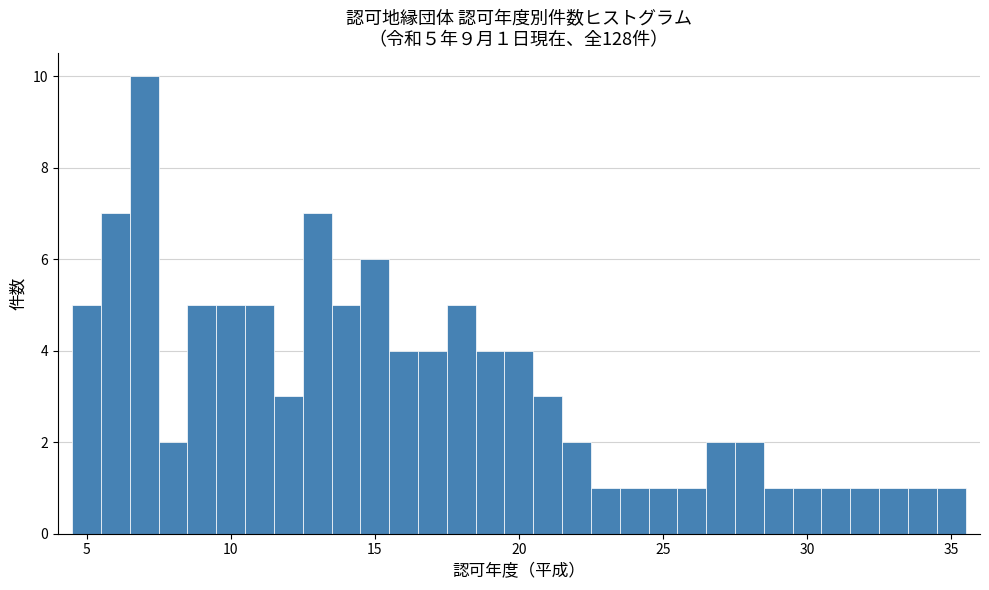

Read against the x-axis, roughly where is the centre of the tallest bar?

7.0